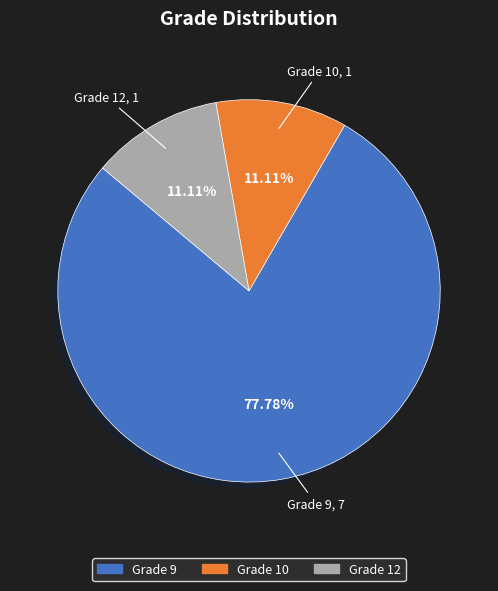

Is there a majority slice in this chart?

Yes